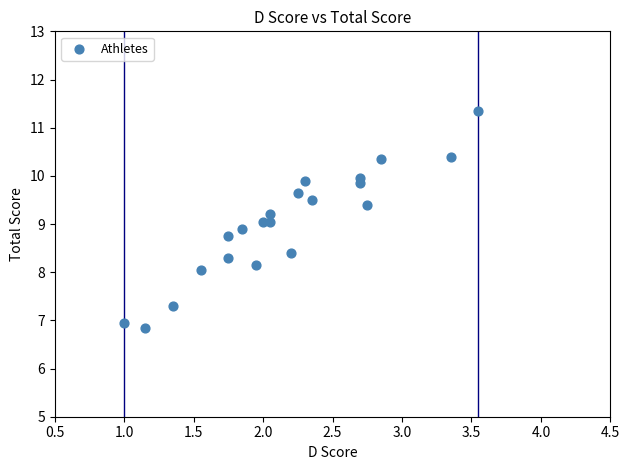

What is the range of X values (max minus min)?

2.5